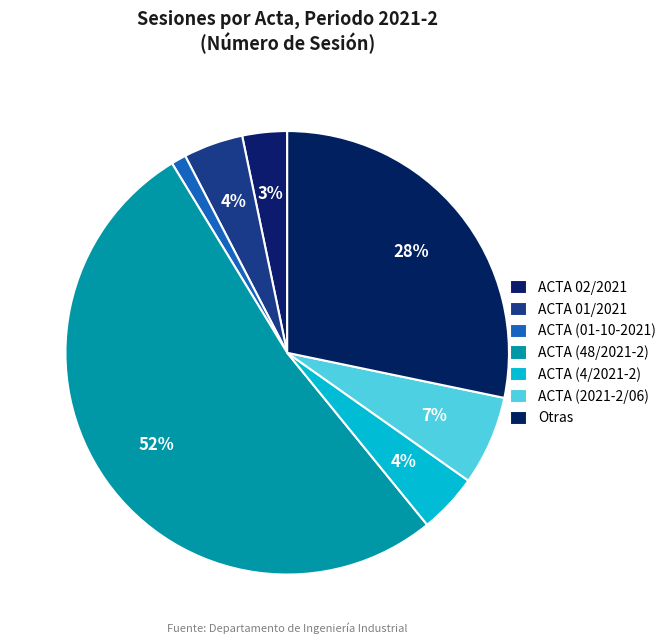

How many slices are in this pie chart?

7